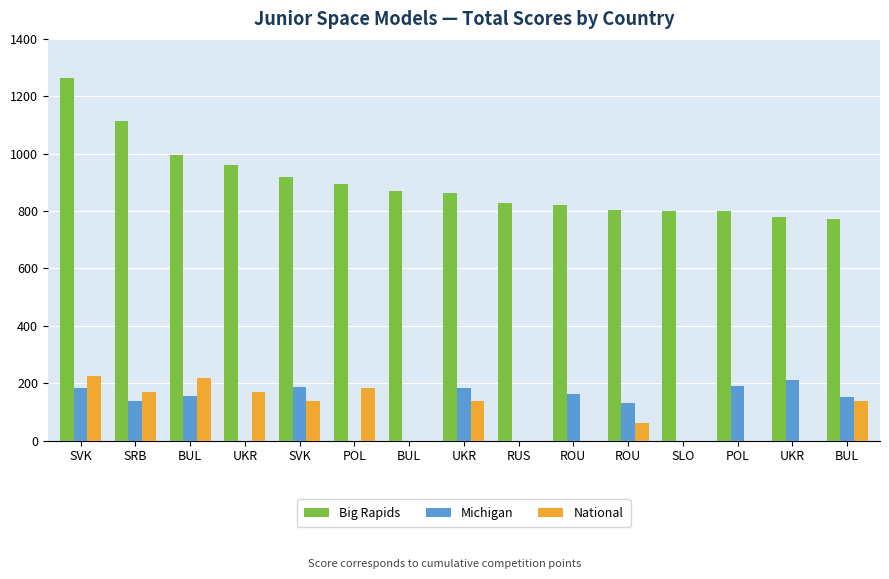

Which series has the widest spread of values?

Big Rapids